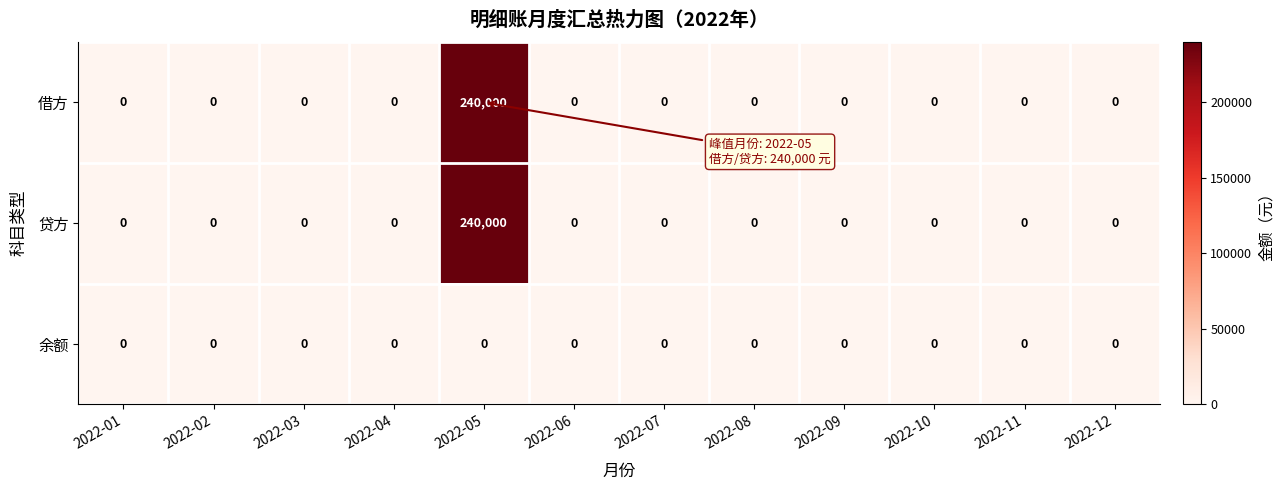

True or false: 贷方 has a value of -96476 at 2022-10.

False